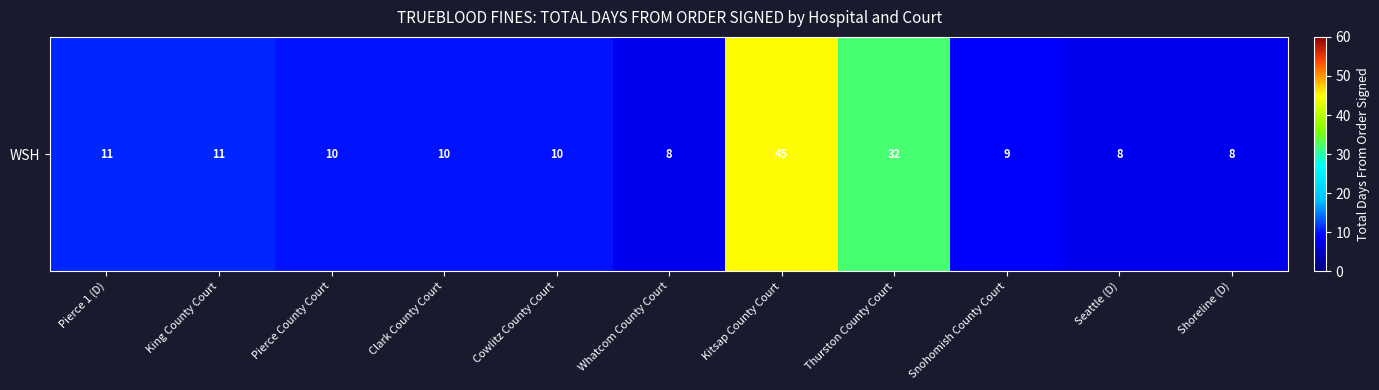

Where does the data first go above 10?

Pierce 1 (D)